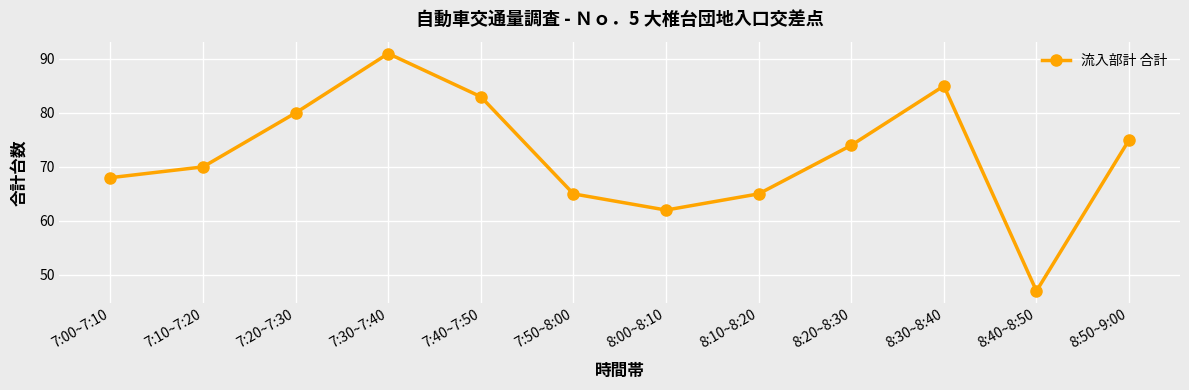

What position from the right is 7:30~7:40?

9